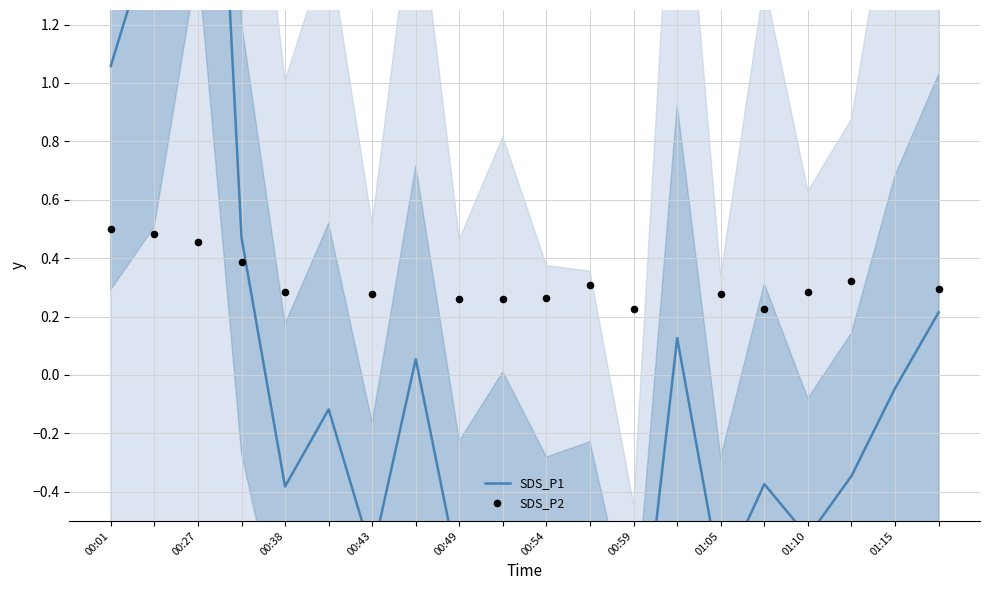

Between 01:10 and 00:01, which is larger?

00:01